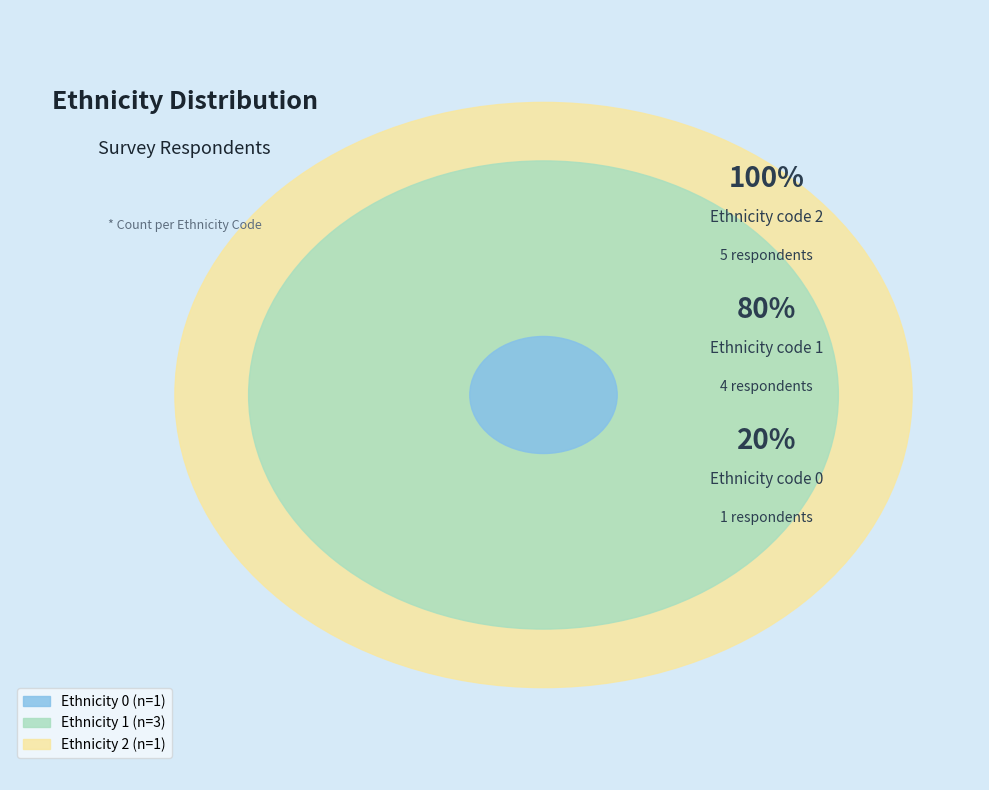

To the nearest percent, what is the difference between the Ethnicity 1 and Ethnicity 0 slice percentages?

40%